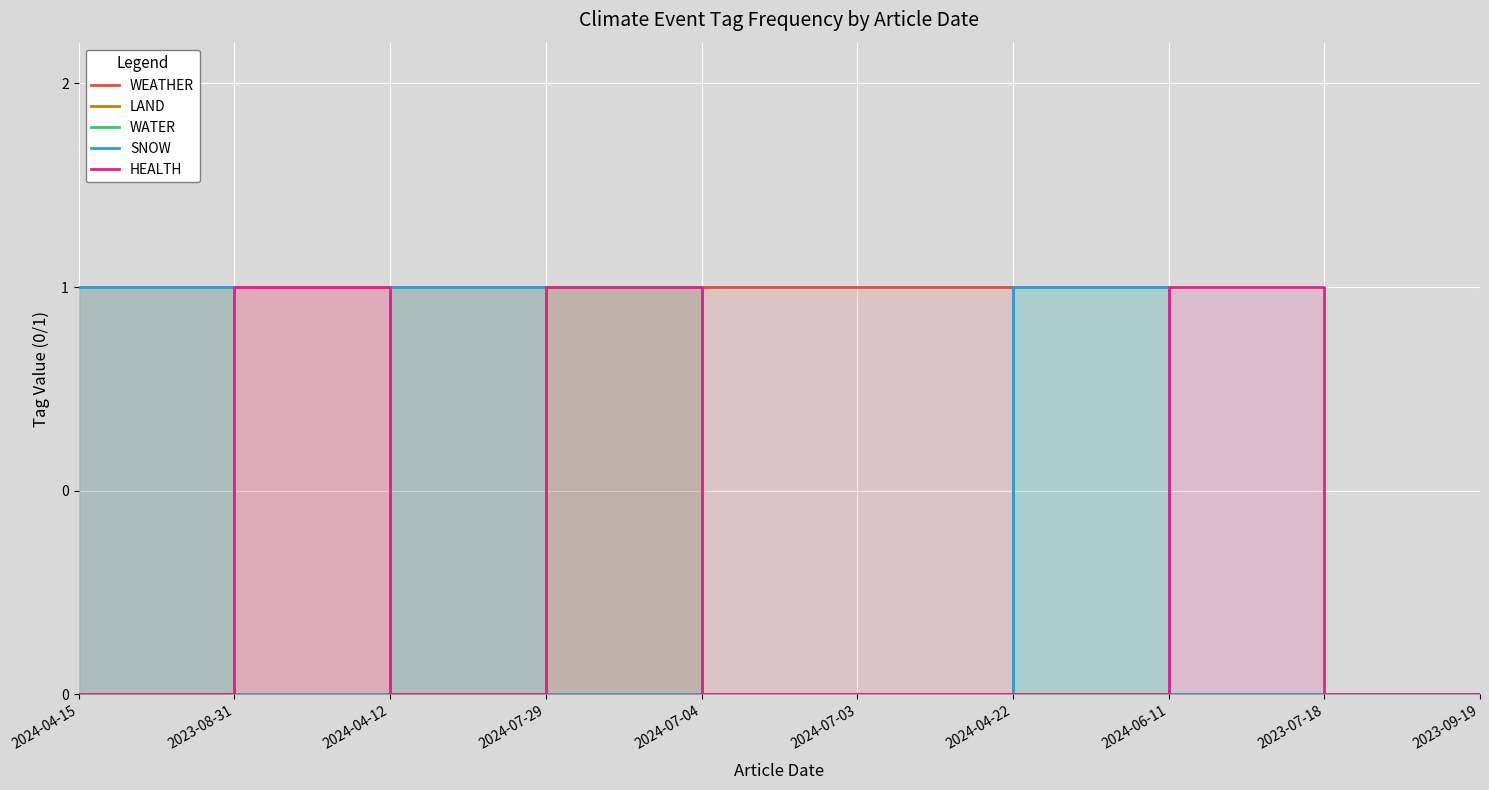

What position from the right is 2024-07-03?

5